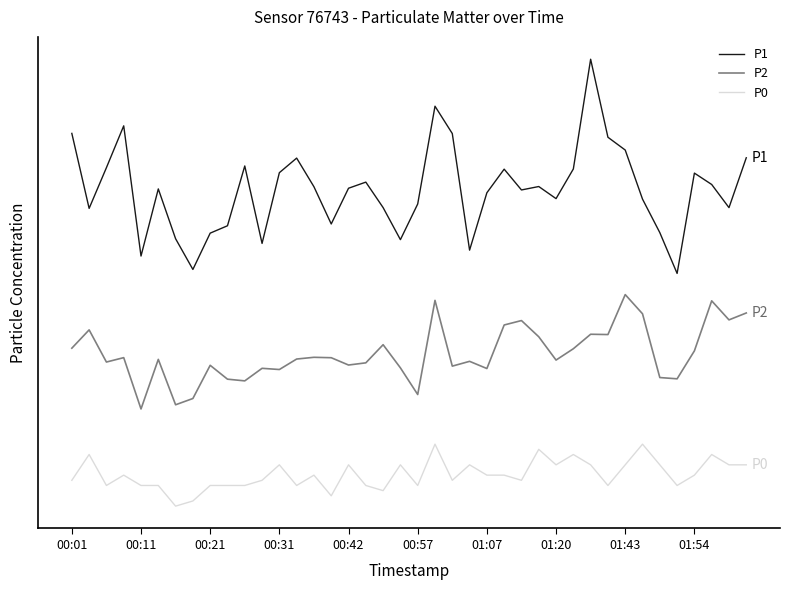

Is this an area chart (filled region under the line)?

No